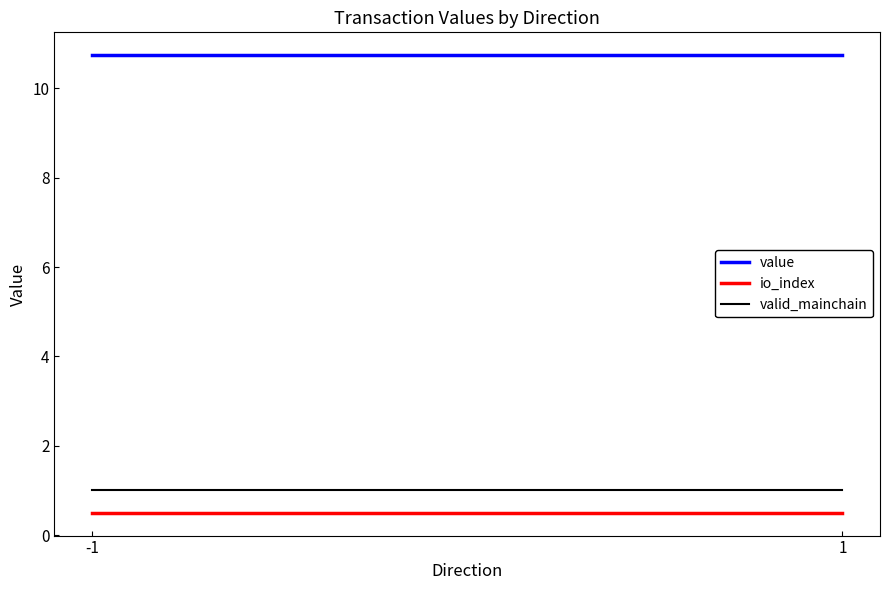

What is the lowest value of the valid_mainchain series?

1.0